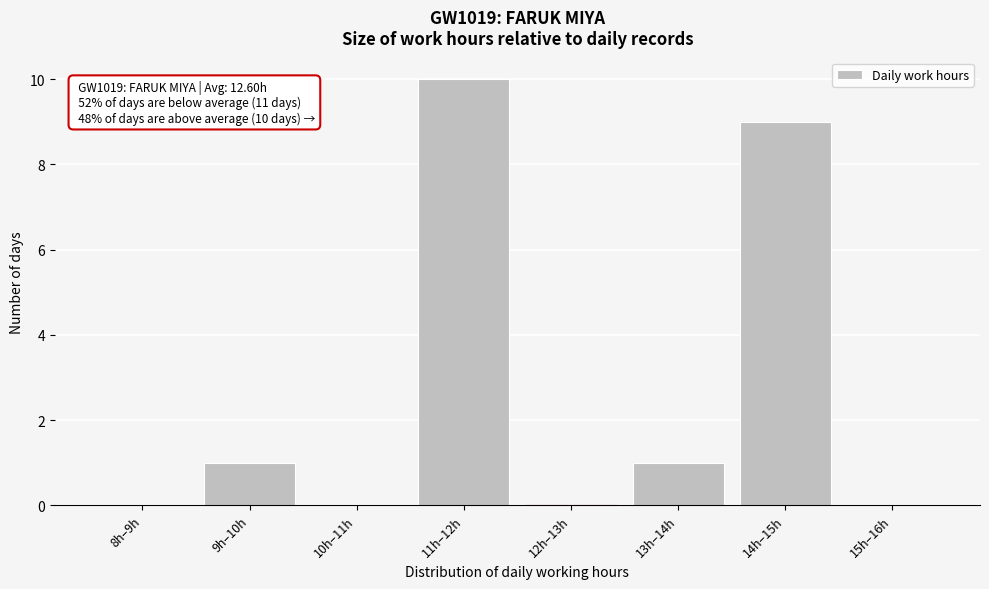

Reading right to left, what are all the values shown in this chart?

15h–16h=0	14h–15h=9	13h–14h=1	12h–13h=0	11h–12h=10	10h–11h=0	9h–10h=1	8h–9h=0